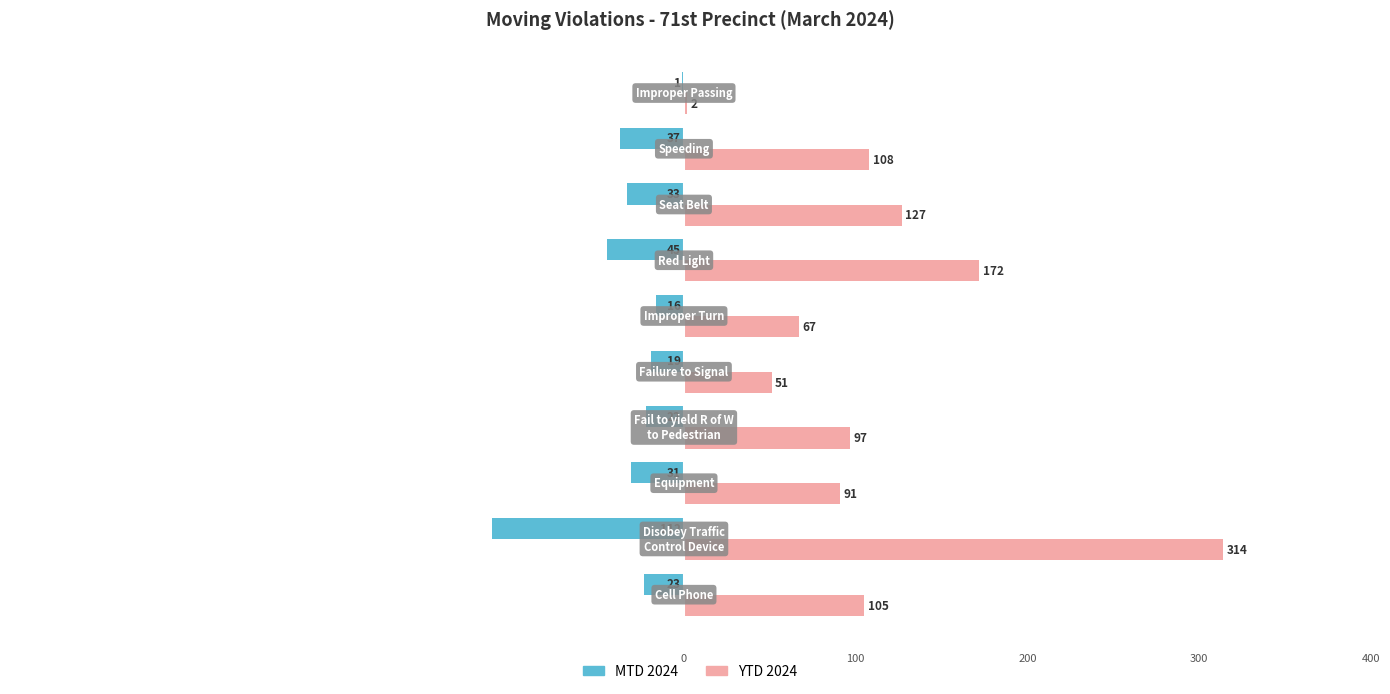

What is the sum of all MTD 2024 values?

-339